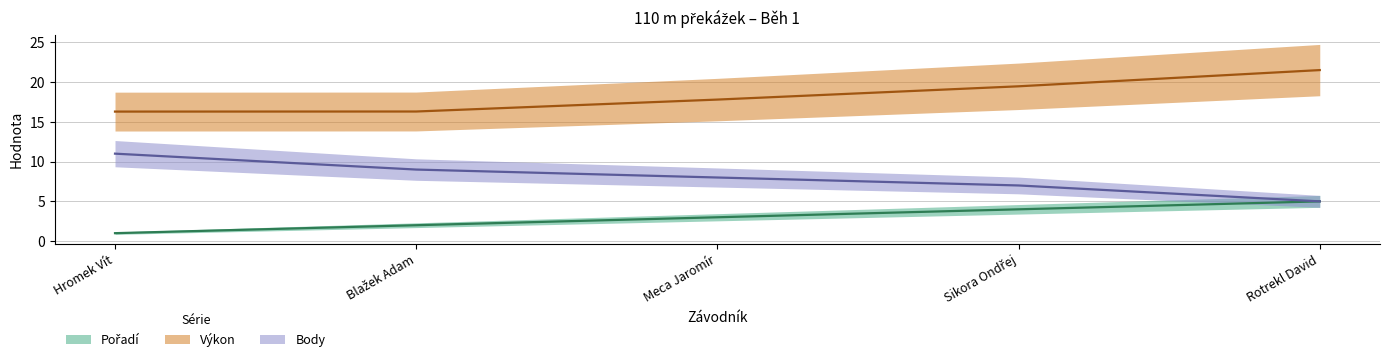

What is the label of the 5th point from the left?

Rotrekl David